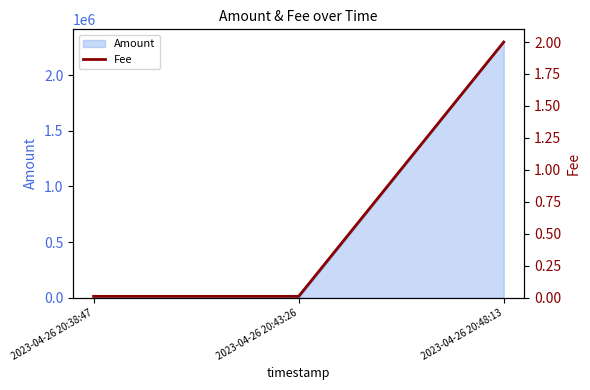

Rank the categories by value from highest to lowest.

2023-04-26 20:48:13, 2023-04-26 20:38:47, 2023-04-26 20:43:26